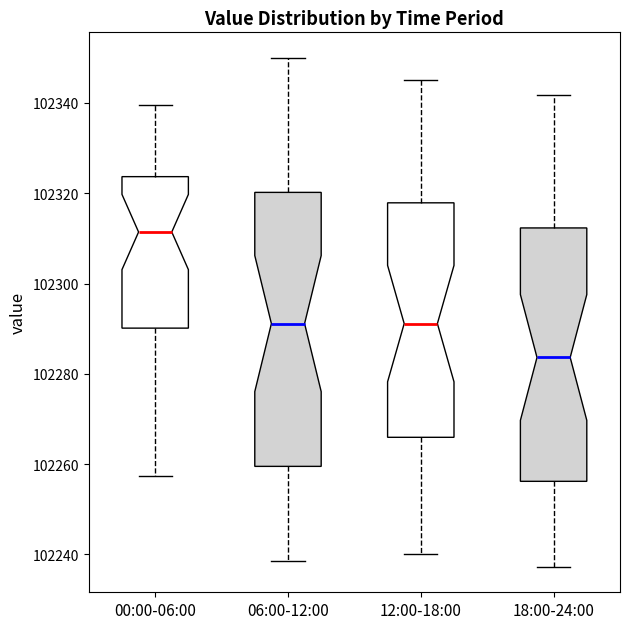

Which box is the tallest, from its lower edge to its upper edge?

06:00-12:00